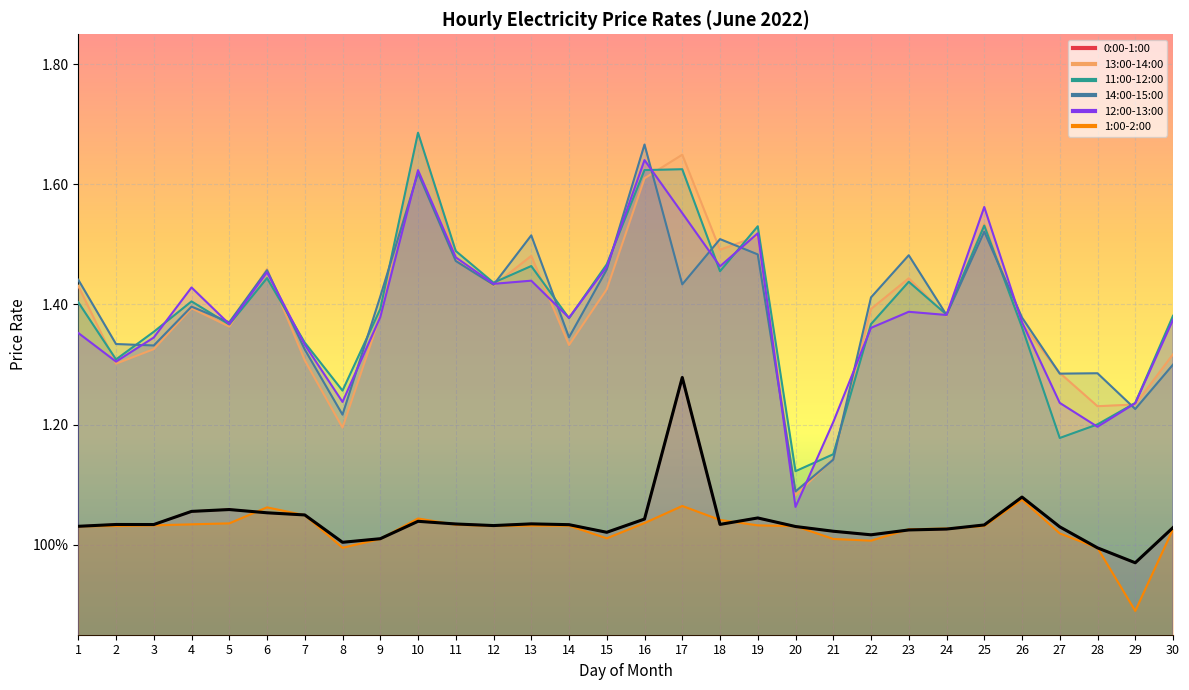

Read the 0:00-1:00 value at 14.

1.0